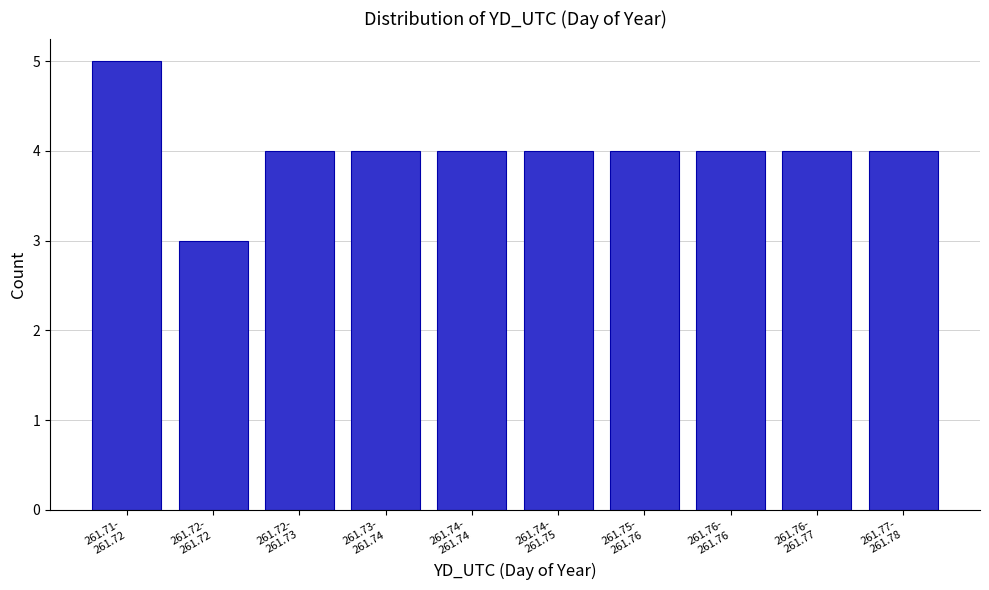

Reading left to right, extract all data points from this chart.

5	3	4	4	4	4	4	4	4	4